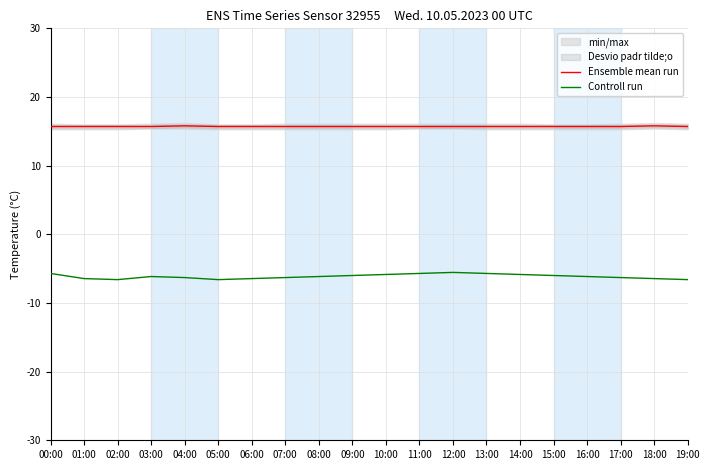

How many Ensemble mean run values are between 15 and 16?

20